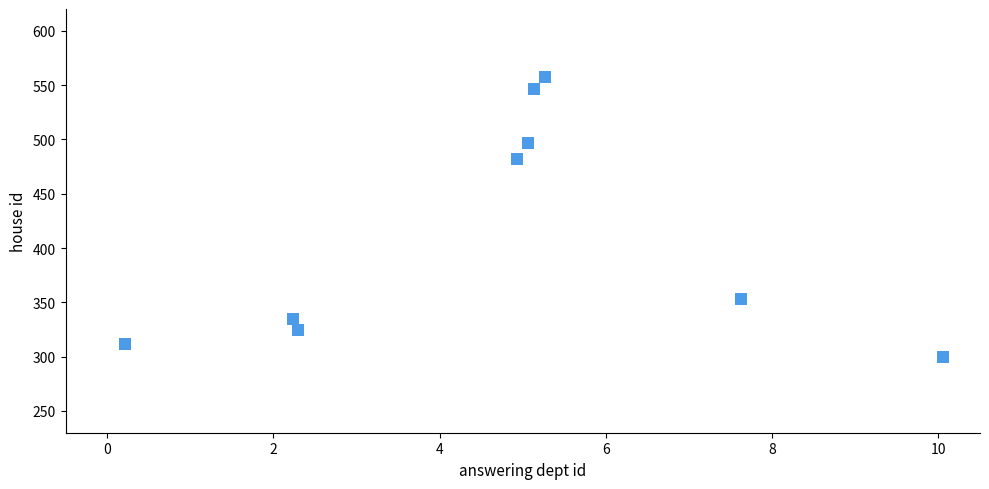

What Y value in the scatter plot is closest to 428?

481.6